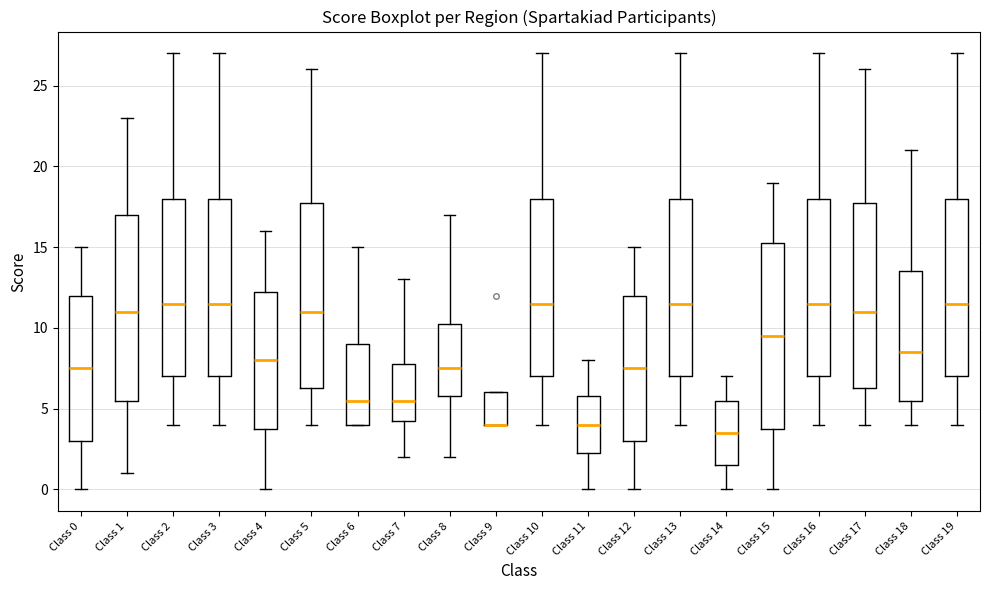

Reading left to right, read every box against the y-axis: the position of its median line, the range the box covers, and the ends of its whiskers. The values are not printed on the chart, so give them approximately, as read against the axis.

Class 0: median 7.5, box 3.0 to 12.0, whiskers 0.0 to 15.0
Class 1: median 11.0, box 5.5 to 17.0, whiskers 1.0 to 23.0
Class 2: median 11.5, box 7.0 to 18.0, whiskers 4.0 to 27.0
Class 3: median 11.5, box 7.0 to 18.0, whiskers 4.0 to 27.0
Class 4: median 8.0, box 4.0 to 12.5, whiskers 0.0 to 16.0
Class 5: median 11.0, box 6.5 to 18.0, whiskers 4.0 to 26.0
Class 6: median 5.5, box 4.0 to 9.0, whiskers 4.0 to 15.0
Class 7: median 5.5, box 4.5 to 8.0, whiskers 2.0 to 13.0
Class 8: median 7.5, box 6.0 to 10.5, whiskers 2.0 to 17.0
Class 9: median 4.0 (drawn on the box's lower edge), box 4.0 to 6.0, whiskers 4.0 to 6.0
Class 10: median 11.5, box 7.0 to 18.0, whiskers 4.0 to 27.0
Class 11: median 4.0, box 2.5 to 6.0, whiskers 0.0 to 8.0
Class 12: median 7.5, box 3.0 to 12.0, whiskers 0.0 to 15.0
Class 13: median 11.5, box 7.0 to 18.0, whiskers 4.0 to 27.0
Class 14: median 3.5, box 1.5 to 5.5, whiskers 0.0 to 7.0
Class 15: median 9.5, box 4.0 to 15.5, whiskers 0.0 to 19.0
Class 16: median 11.5, box 7.0 to 18.0, whiskers 4.0 to 27.0
Class 17: median 11.0, box 6.5 to 18.0, whiskers 4.0 to 26.0
Class 18: median 8.5, box 5.5 to 13.5, whiskers 4.0 to 21.0
Class 19: median 11.5, box 7.0 to 18.0, whiskers 4.0 to 27.0